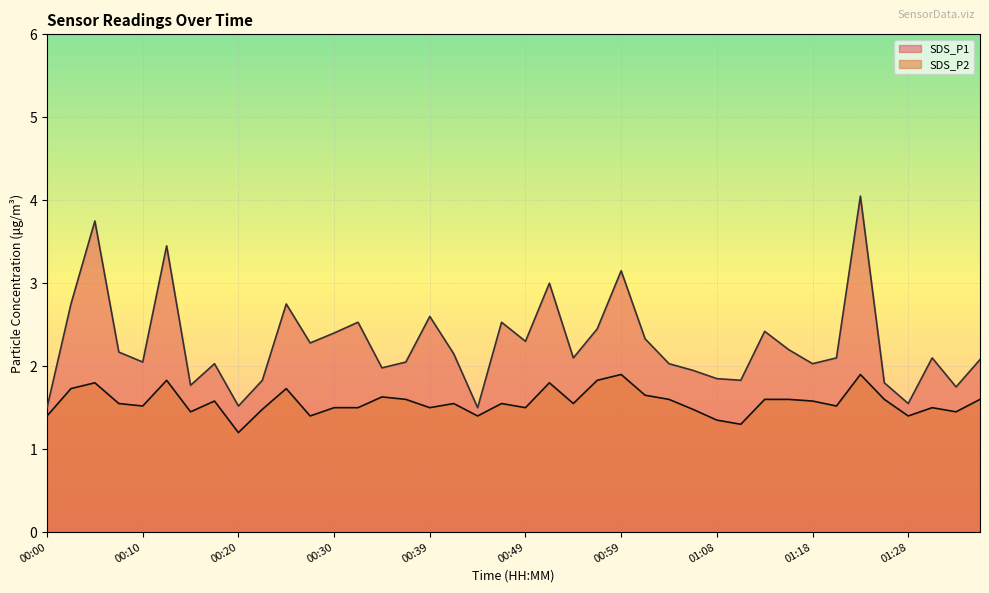

The value of SDS_P2 at 01:08 is 1.9. True or false?

False